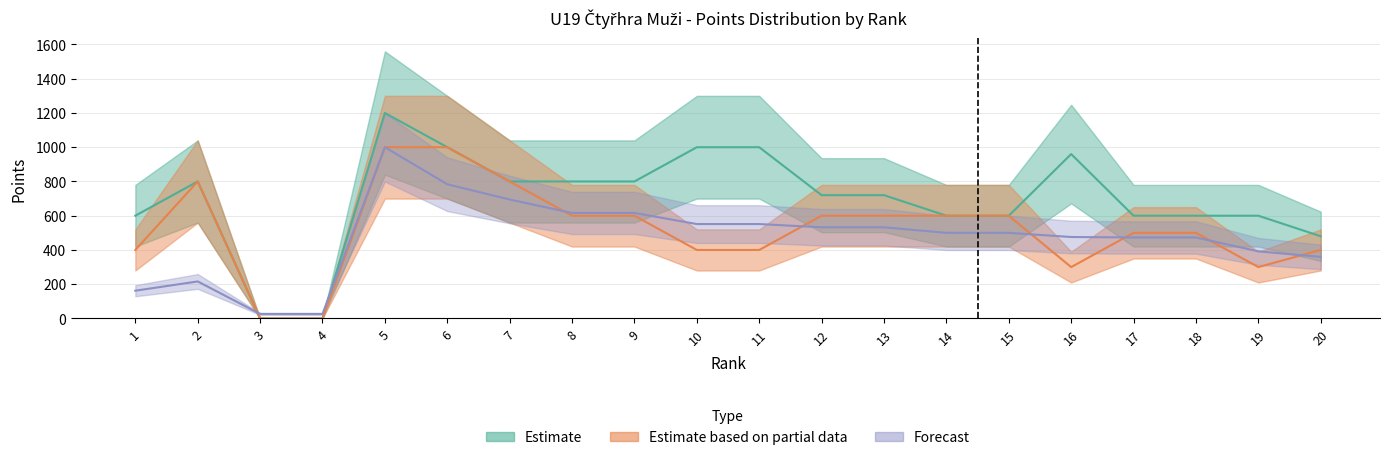

How many values in the Points series exceed 720?

9